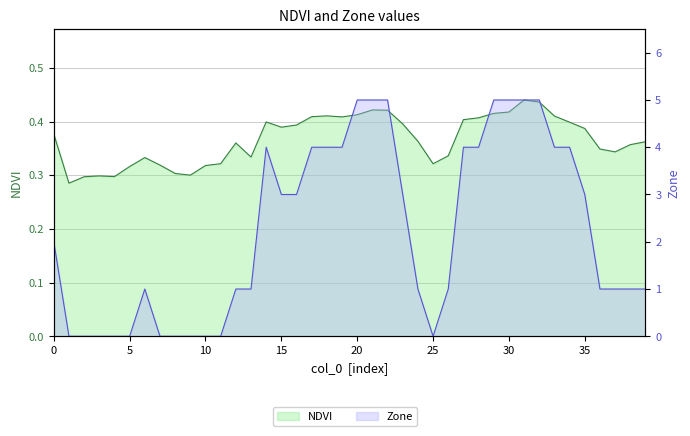

At which category does the chart reach its minimum across all series?

1